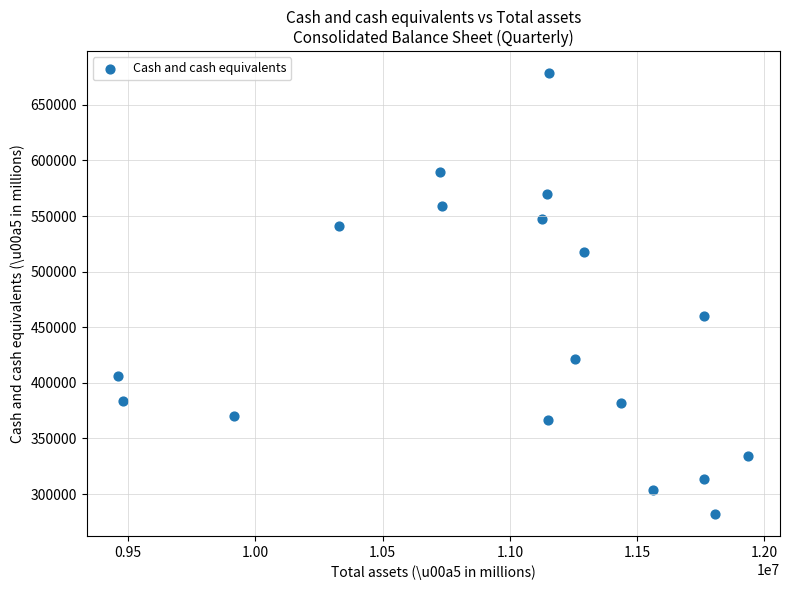

What Y value in the scatter plot is closest to 480267?

460477